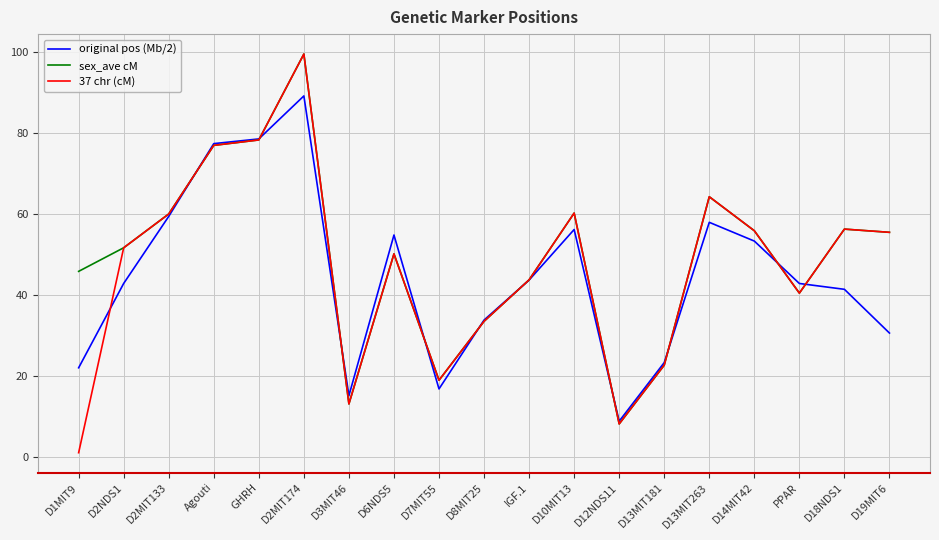

True or false: original pos (Mb/2) and 37 chr (cM) intersect in this chart.

True